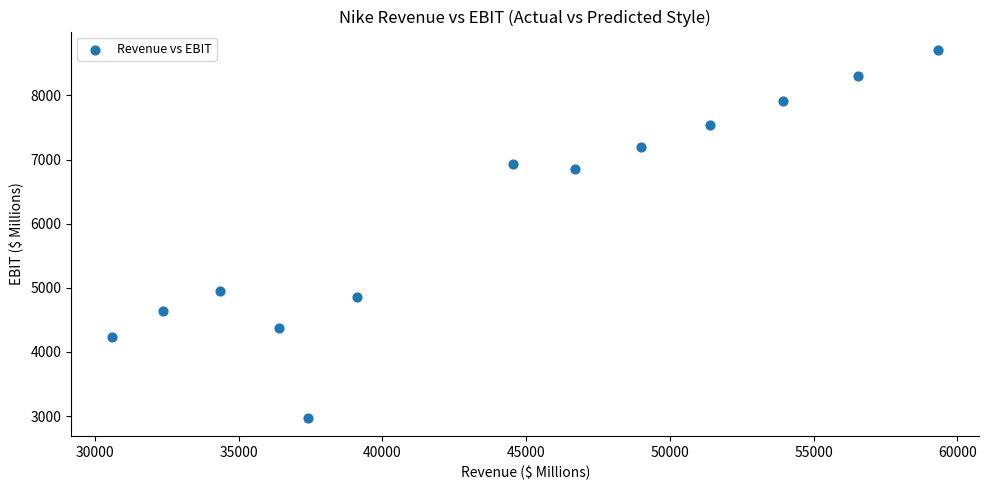

What is the range of X values (max minus min)?

28730.8